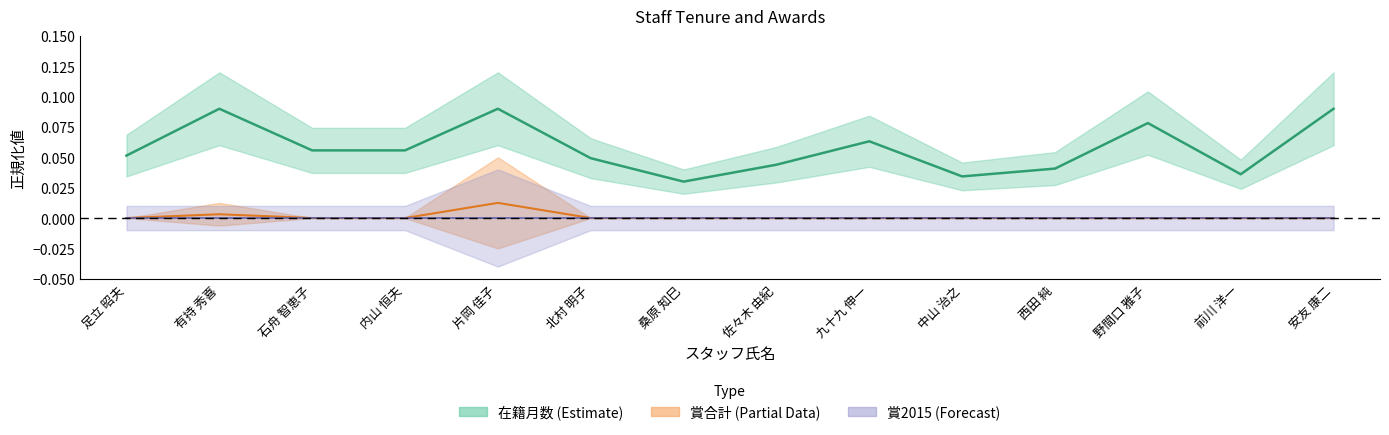

Is it true that 賞合計 (中央) equals 0.0 at 内山 恒夫?

True